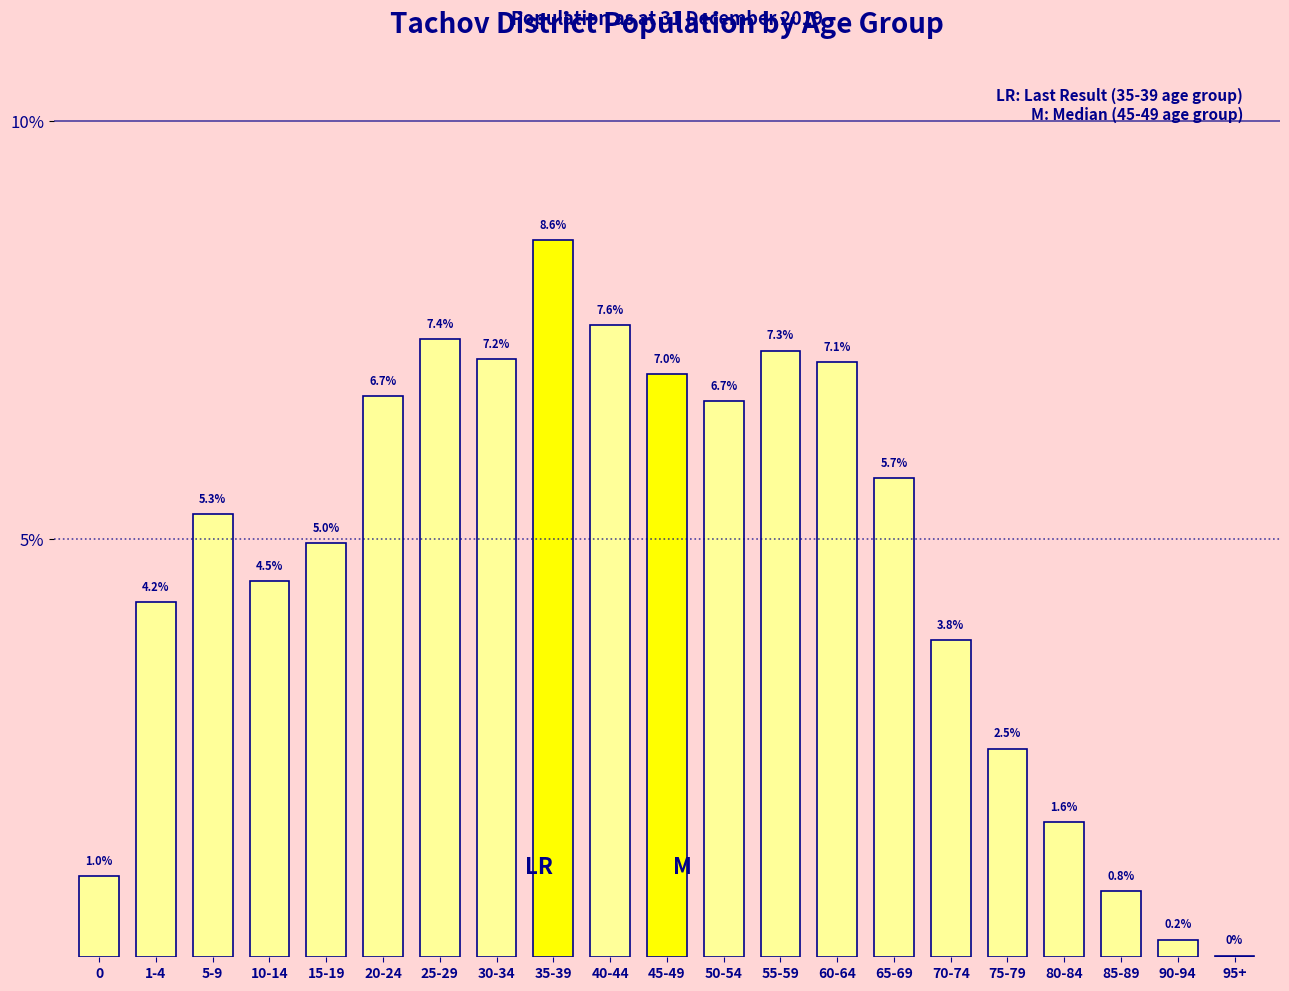

At which category does the chart reach its peak across all series?

35-39